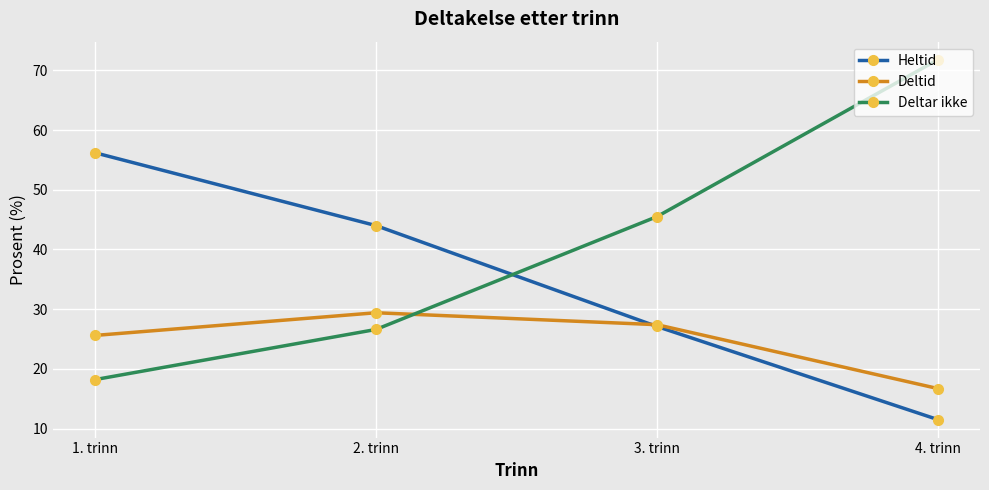

What is the spread (max minus min) of values at 1. trinn?

38.0